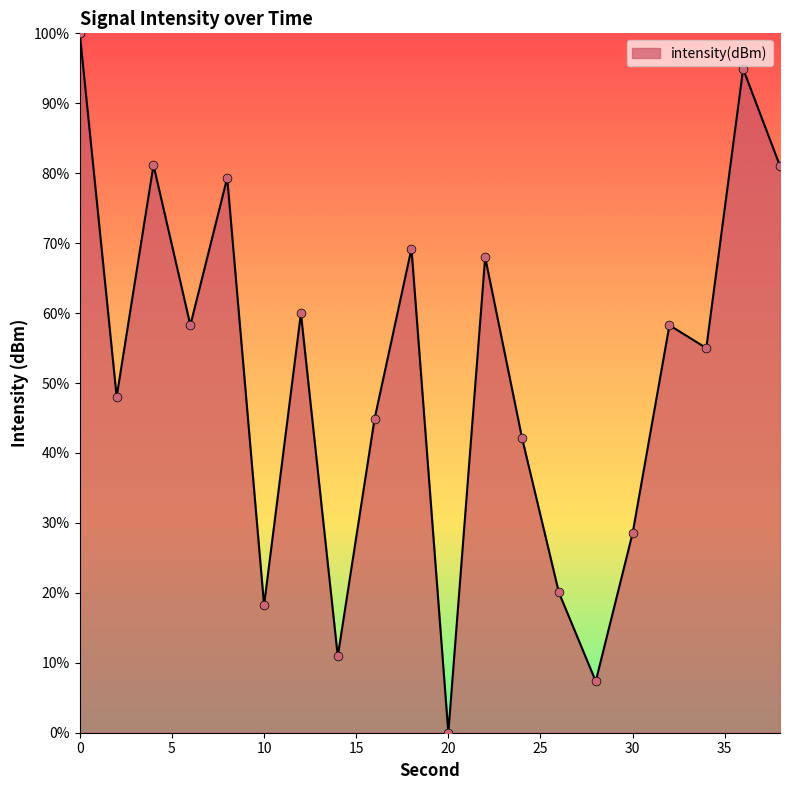

What is the difference between the maximum and minimum values?

100.0